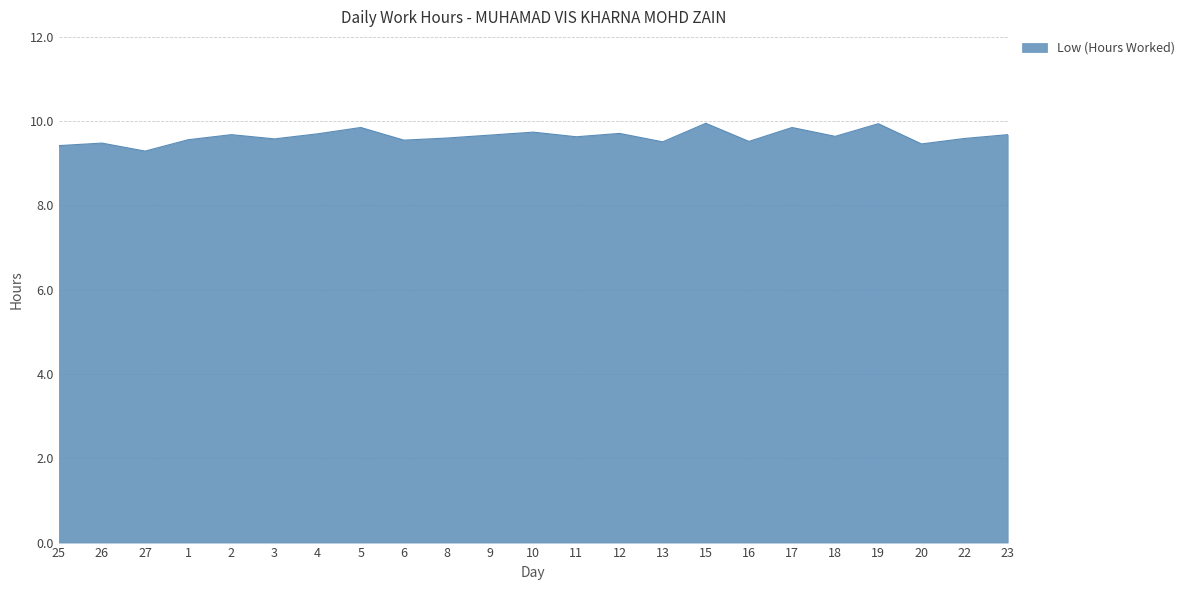

What is the smallest value displayed?

9.3